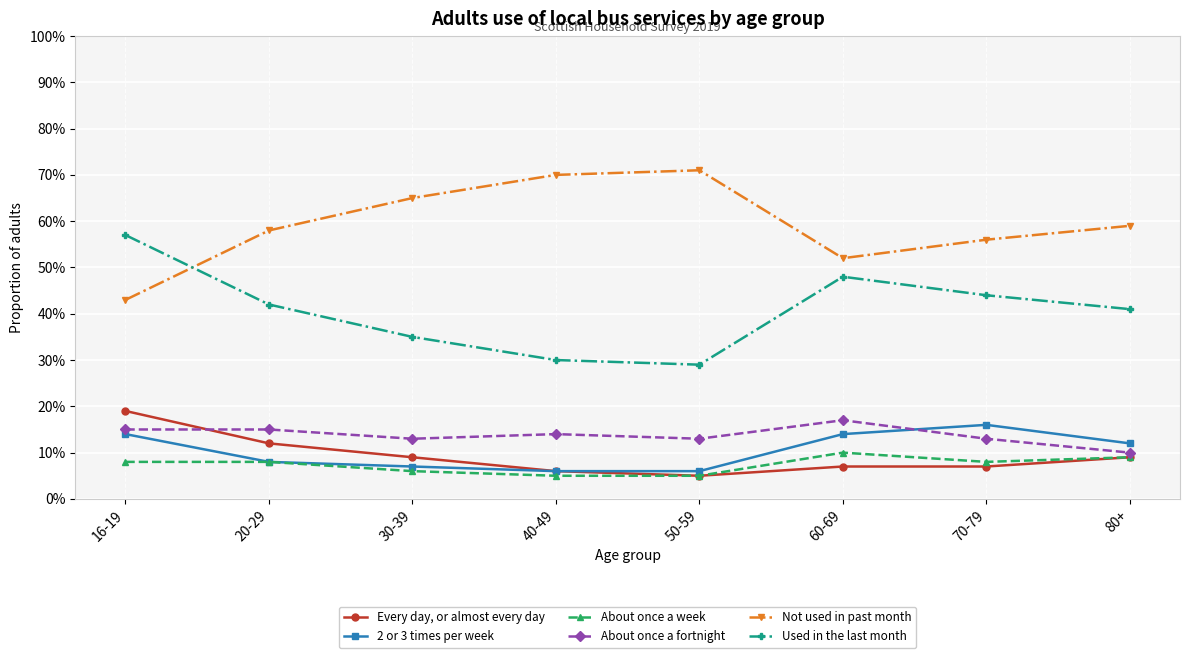

Is the value of 2 or 3 times per week at 20-29 greater than the value of Not used in past month at 60-69?

No